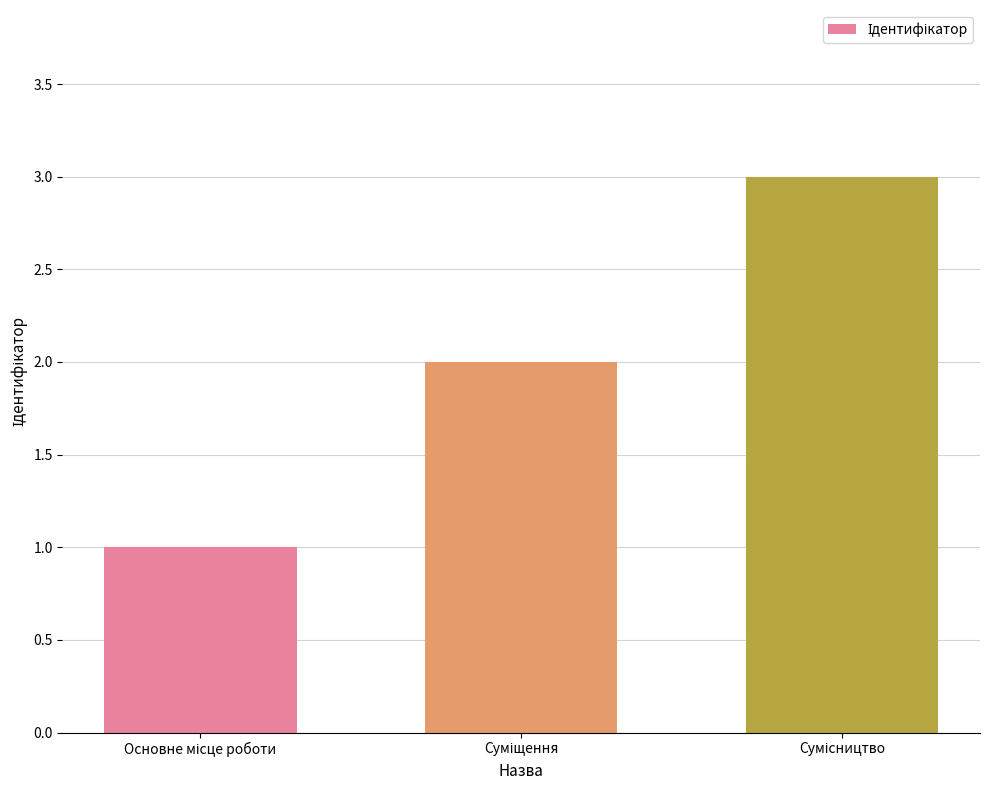

What is the smallest value displayed?

1